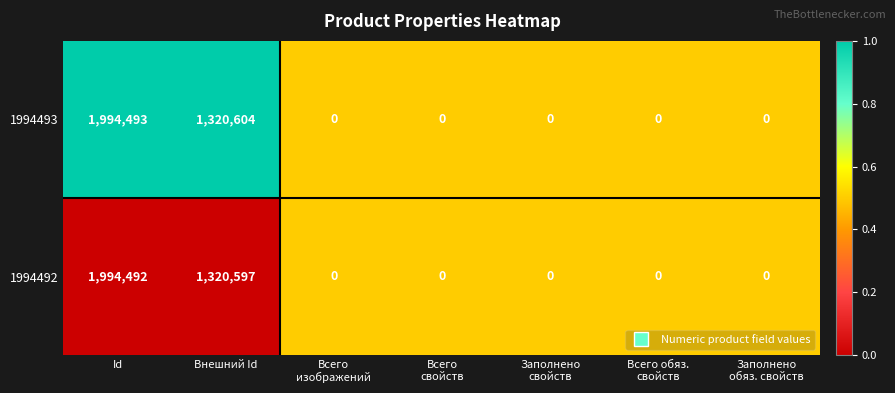

Rank the series by their average value, from highest to lowest.

1994493, 1994492